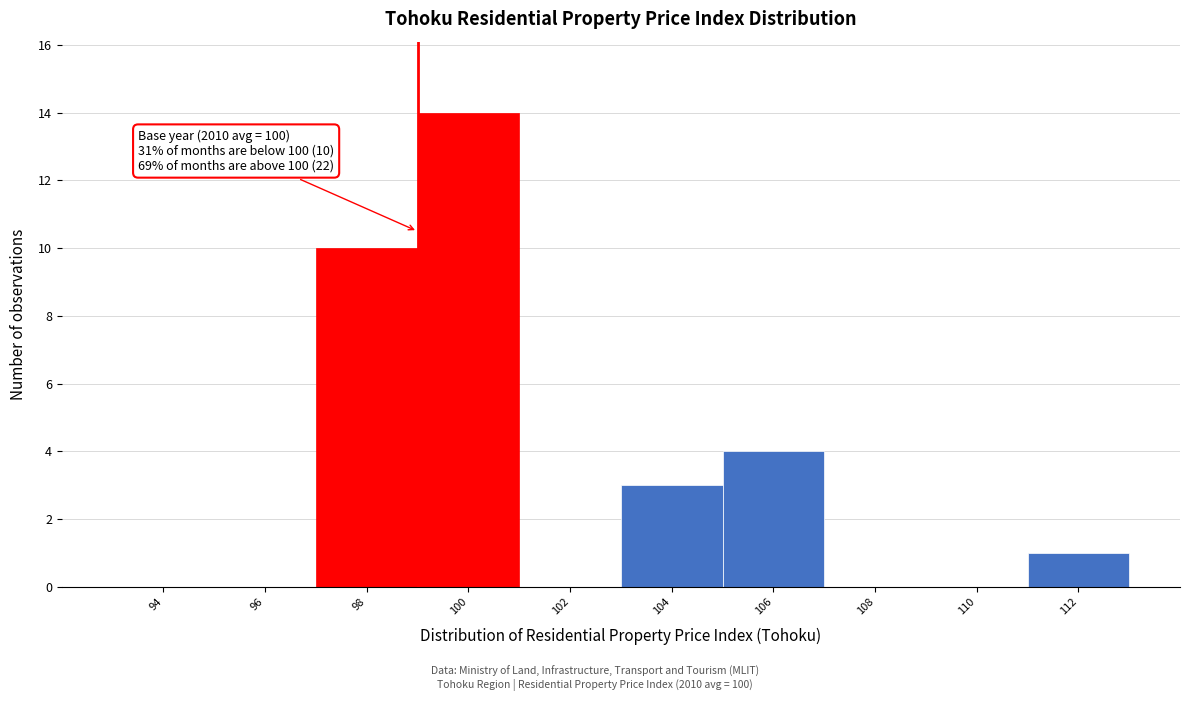

Reading left to right, list all the values displayed in this chart.

94=0	96=0	98=10	100=14	102=0	104=3	106=4	108=0	110=0	112=1